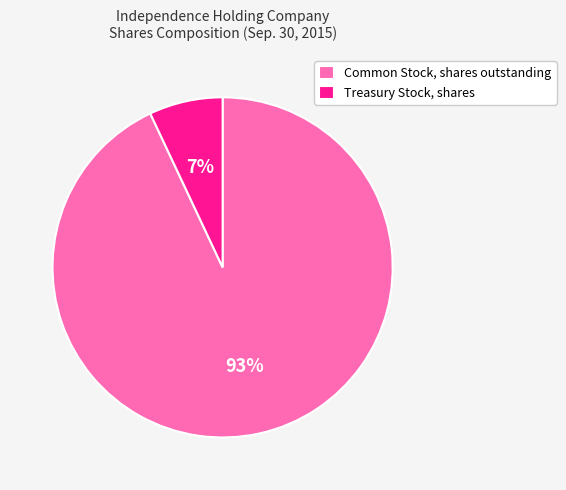

Rank the categories by value from highest to lowest.

Common Stock, shares outstanding, Treasury Stock, shares